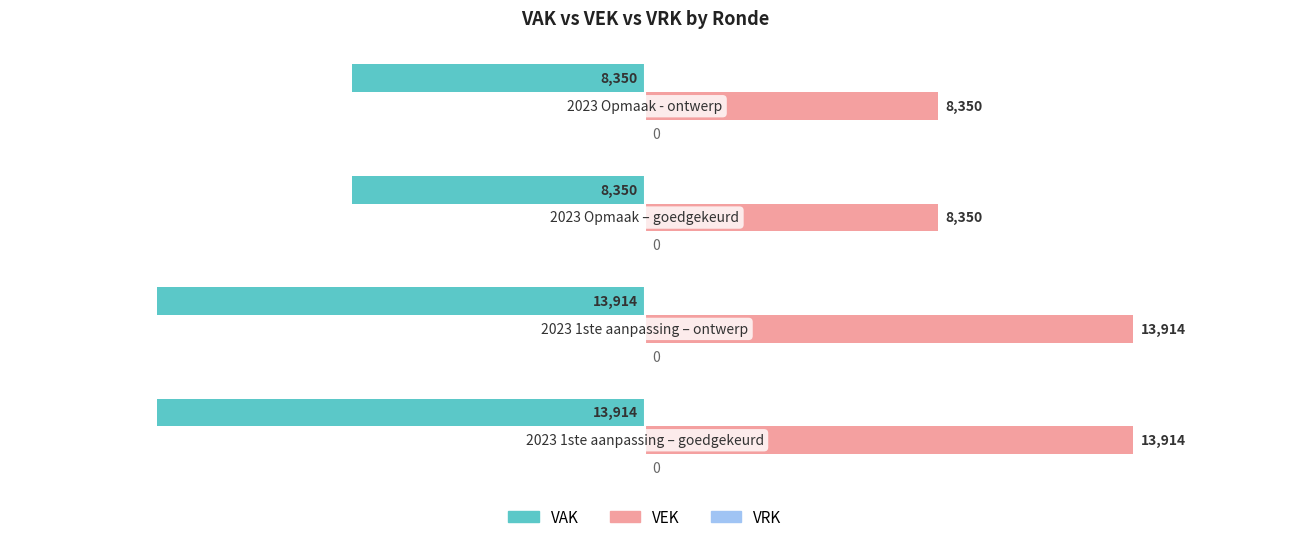

What is the sum of all VAK values?

-44528